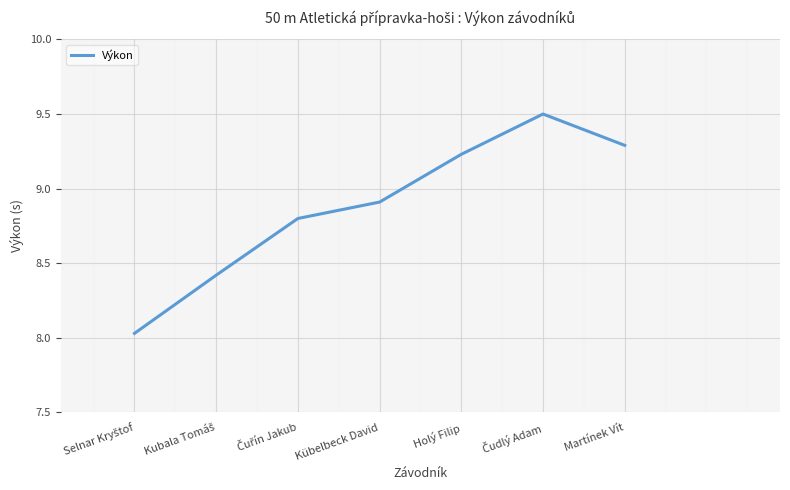

Read the value at Martínek Vít.

9.3